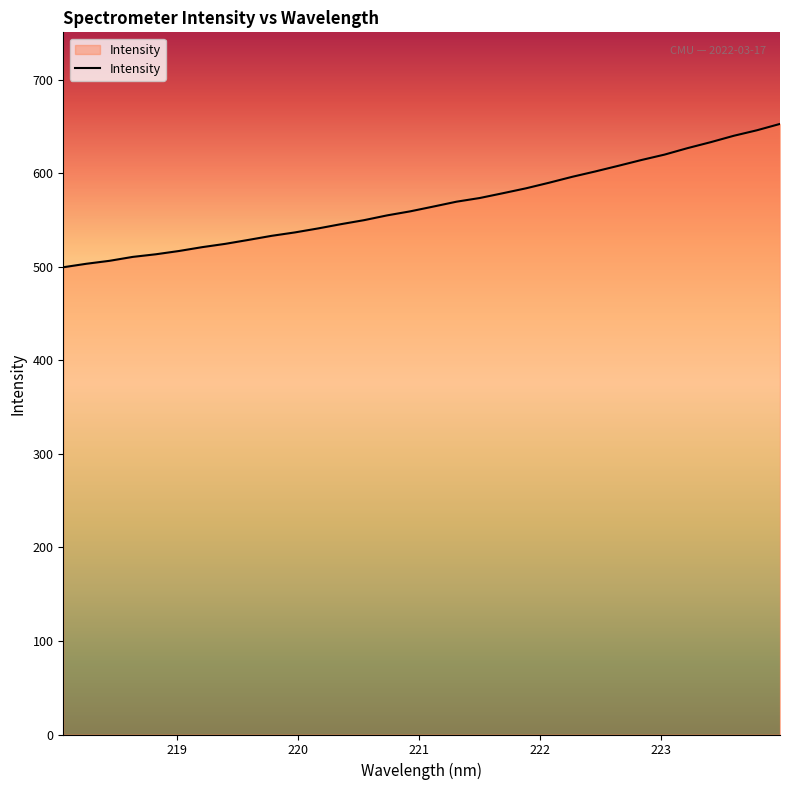

What is the maximum value shown in the chart?

652.9